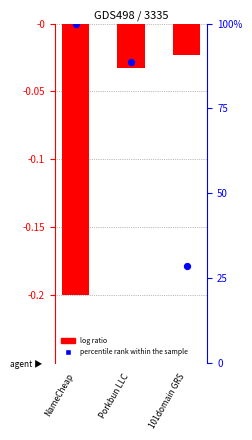

Which series contains the lowest Y value?

log ratio